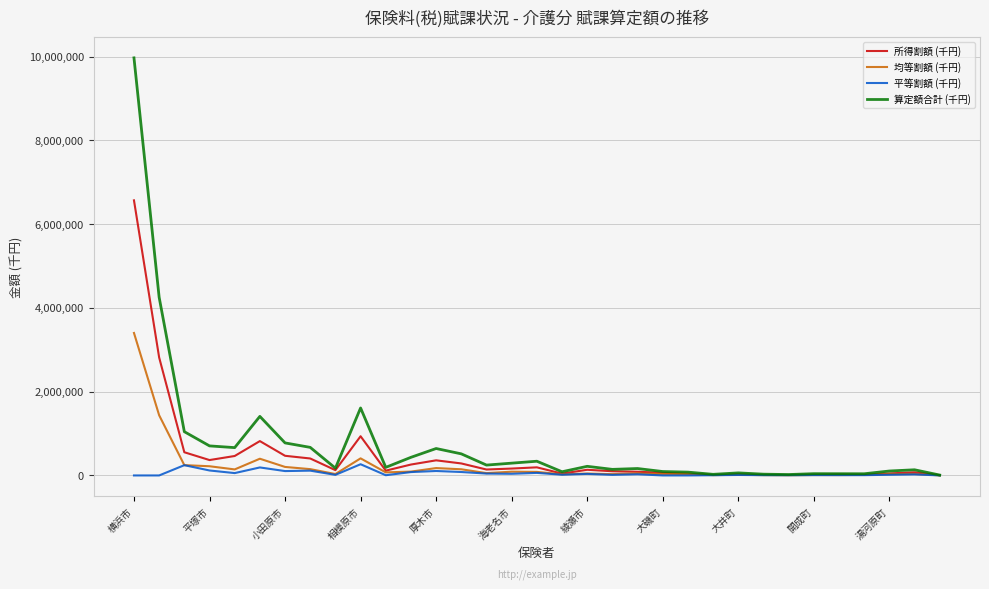

Which series has the widest spread of values?

算定額合計 (千円)